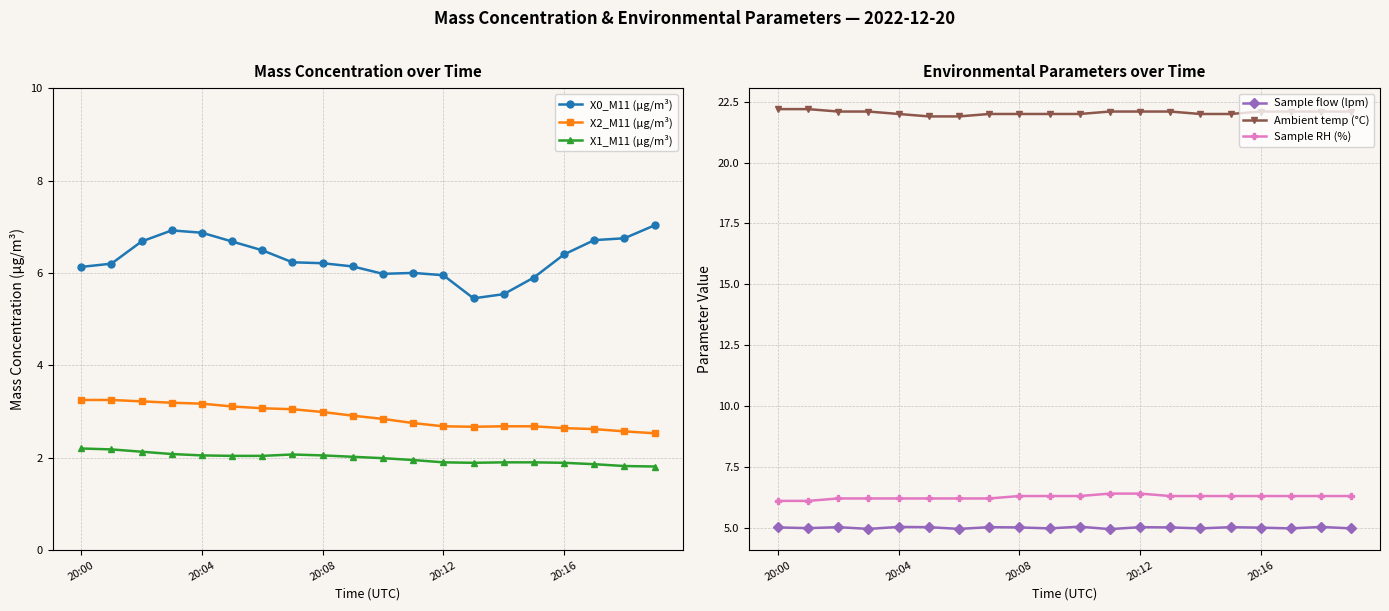

True or false: X1_M11 (μg/m³) and X2_M11 (μg/m³) intersect in this chart.

False